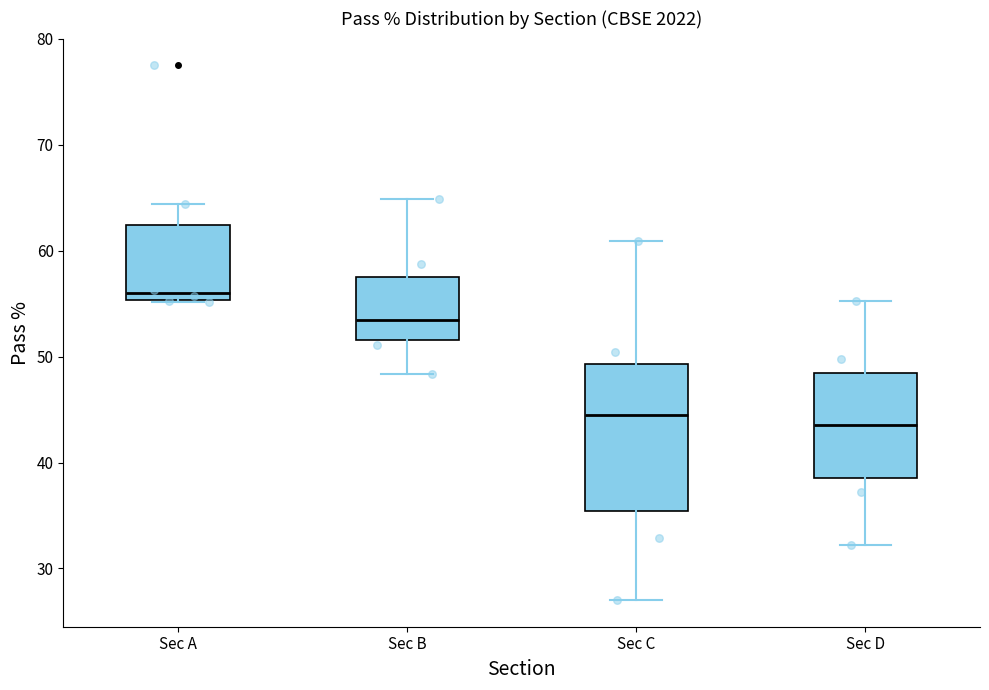

Reading left to right, read every box against the y-axis: the position of its median line, the range the box covers, and the ends of its whiskers. The values are not printed on the chart, so give them approximately, as read against the axis.

Sec A: median 56, box 55 to 62, whiskers 55 to 64
Sec B: median 53, box 52 to 58, whiskers 48 to 65
Sec C: median 44, box 35 to 49, whiskers 27 to 61
Sec D: median 44, box 39 to 48, whiskers 32 to 55